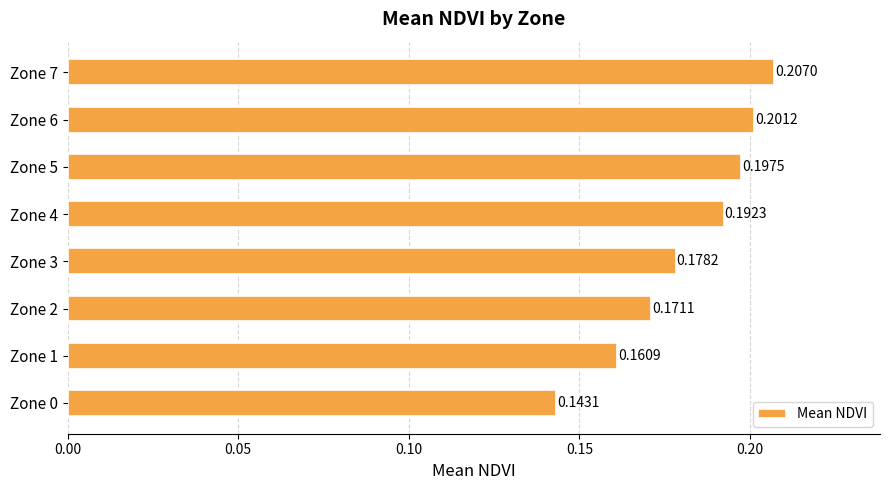

Which has a higher value, Zone 5 or Zone 0?

Zone 5